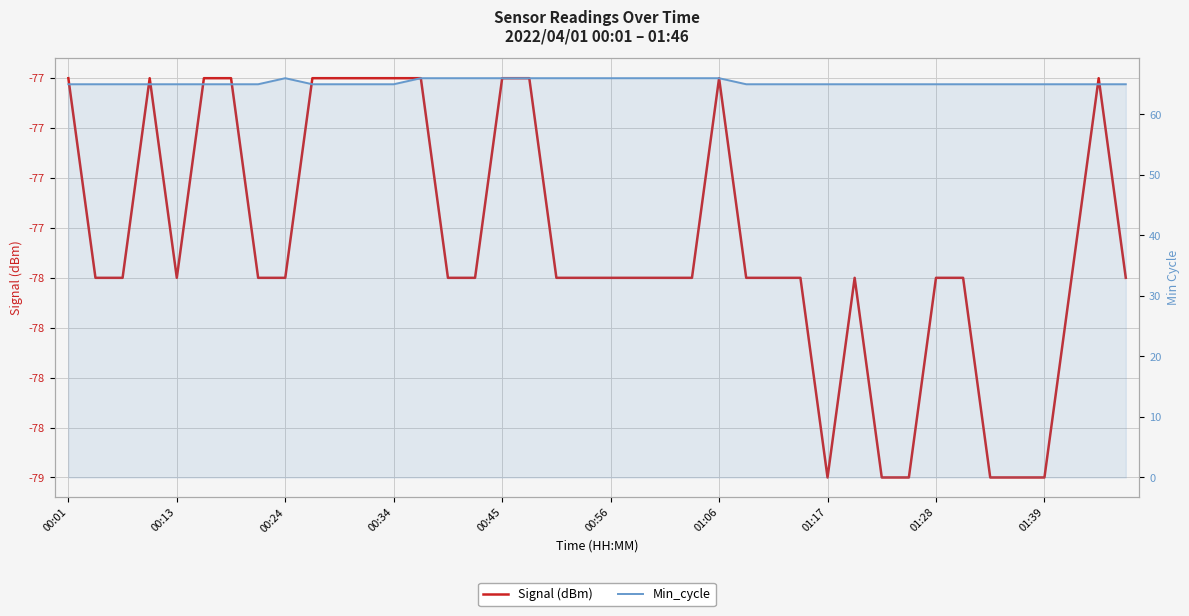

Reading right to left, what are all the values shown in this chart?

Signal (dBm): -78	-77	-78	-79	-79	-79	-78	-78	-79	-79	-78	-79	-78	-78	-78	-77	-78	-78	-78	-78	-78	-78	-77	-77	-78	-78	-77	-77	-77	-77	-77	-78	-78	-77	-77	-78	-77	-78	-78	-77
Min_cycle: 65	65	65	65	65	65	65	65	65	65	65	65	65	65	65	66	66	66	66	66	66	66	66	66	66	66	66	65	65	65	65	66	65	65	65	65	65	65	65	65